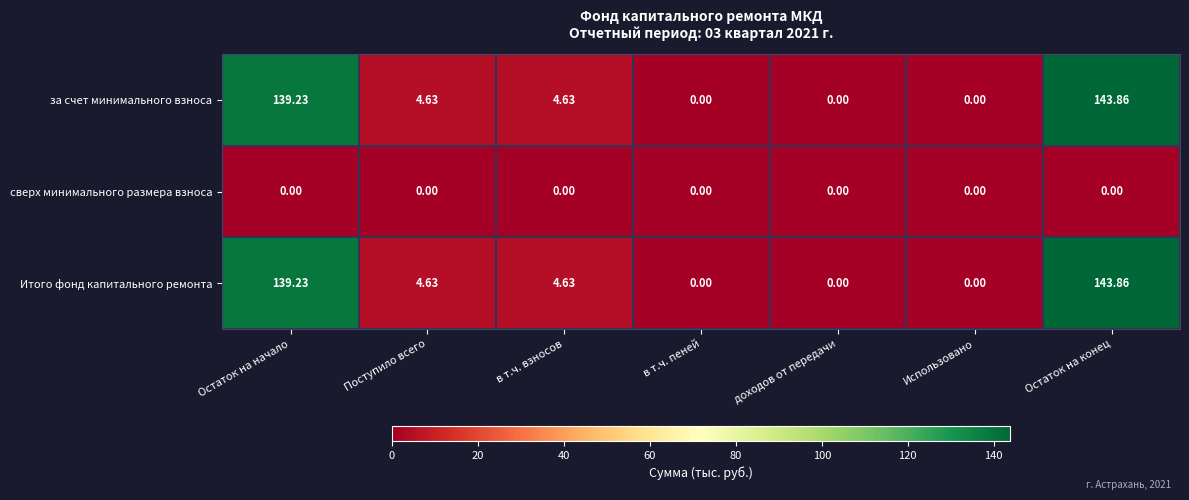

Where does the Итого фонд капитального ремонта series first go above 4?

Остаток на начало